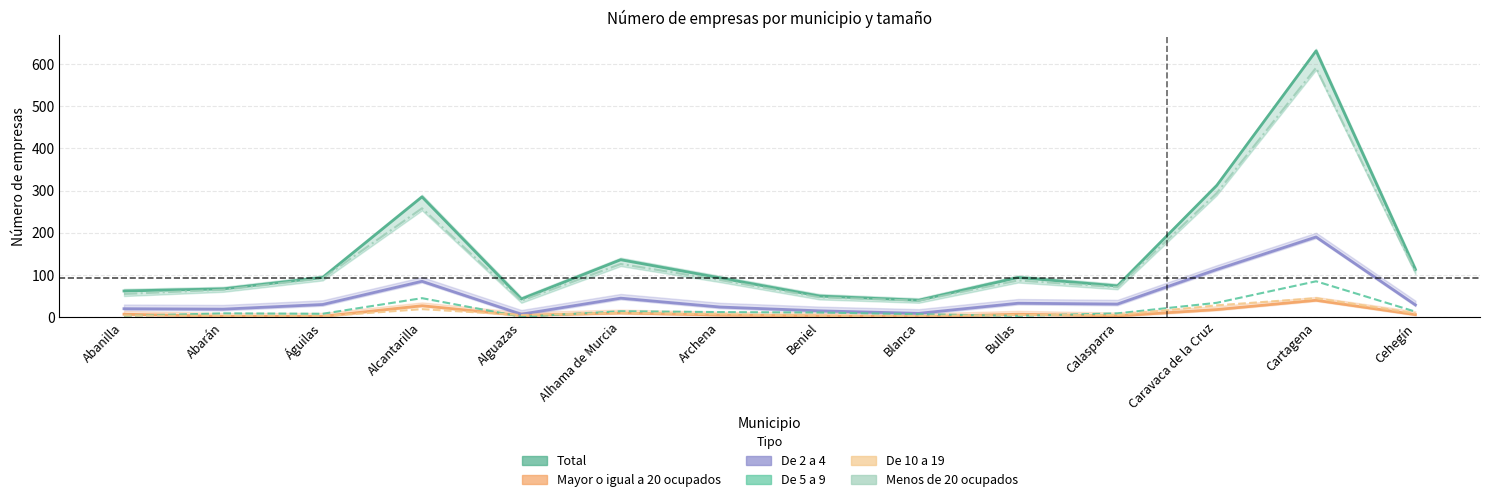

What is the smallest value displayed?

1